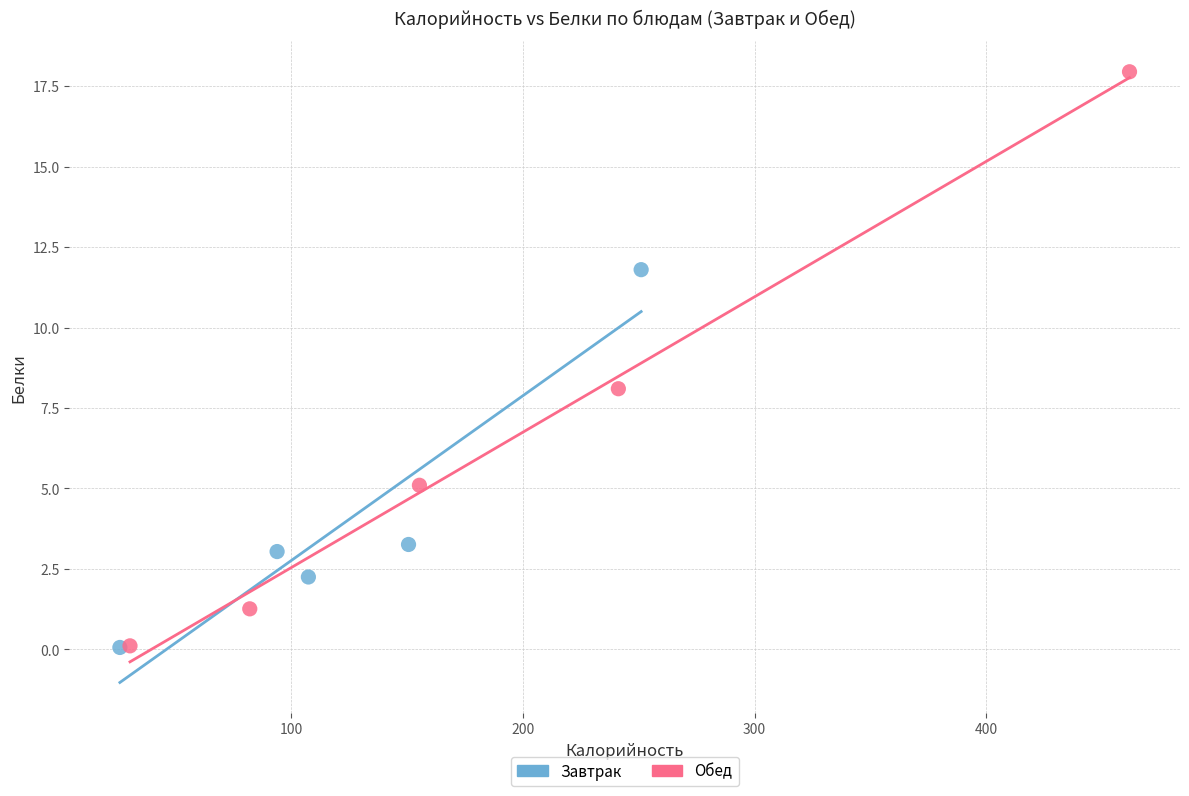

Which series contains the highest Y value?

Обед